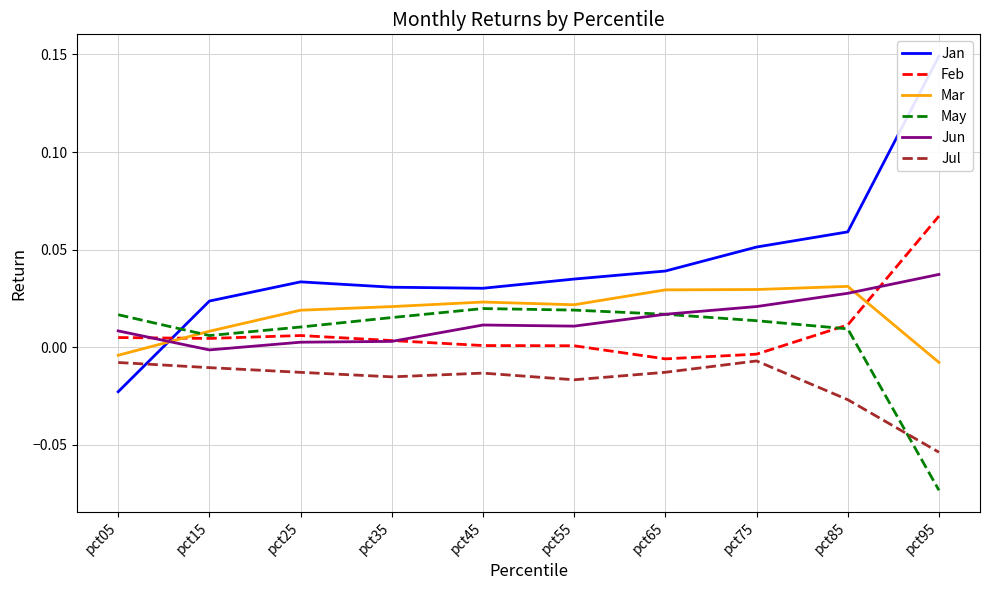

Rank the categories by Jan value from highest to lowest.

pct95, pct85, pct75, pct65, pct55, pct25, pct35, pct45, pct15, pct05